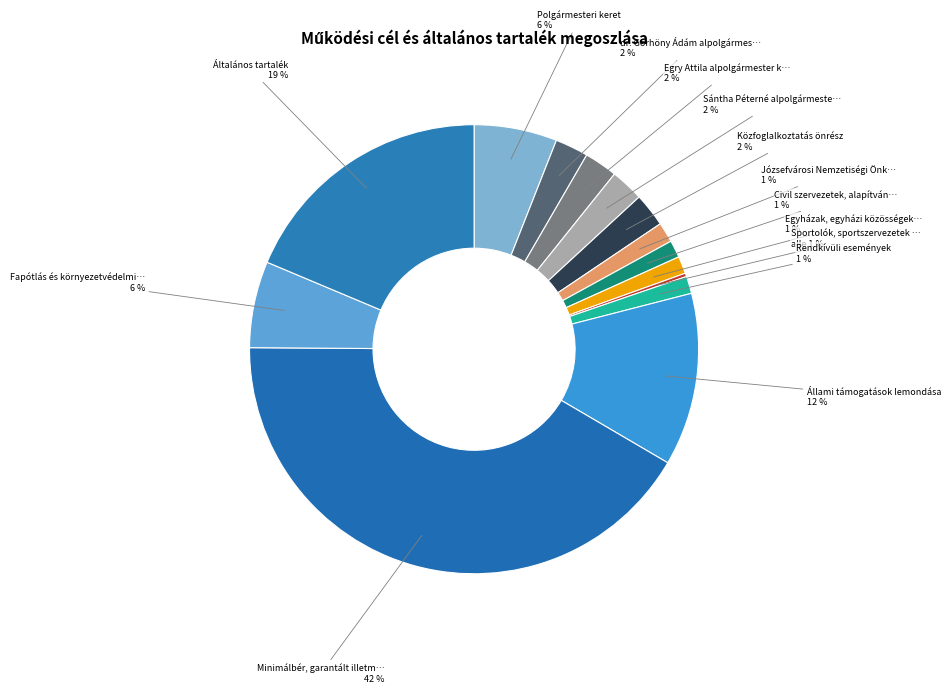

To the nearest percent, what is the combined percentage of Sportolók, sportszervezetek támogatása and Állami támogatások lemondása?

13%